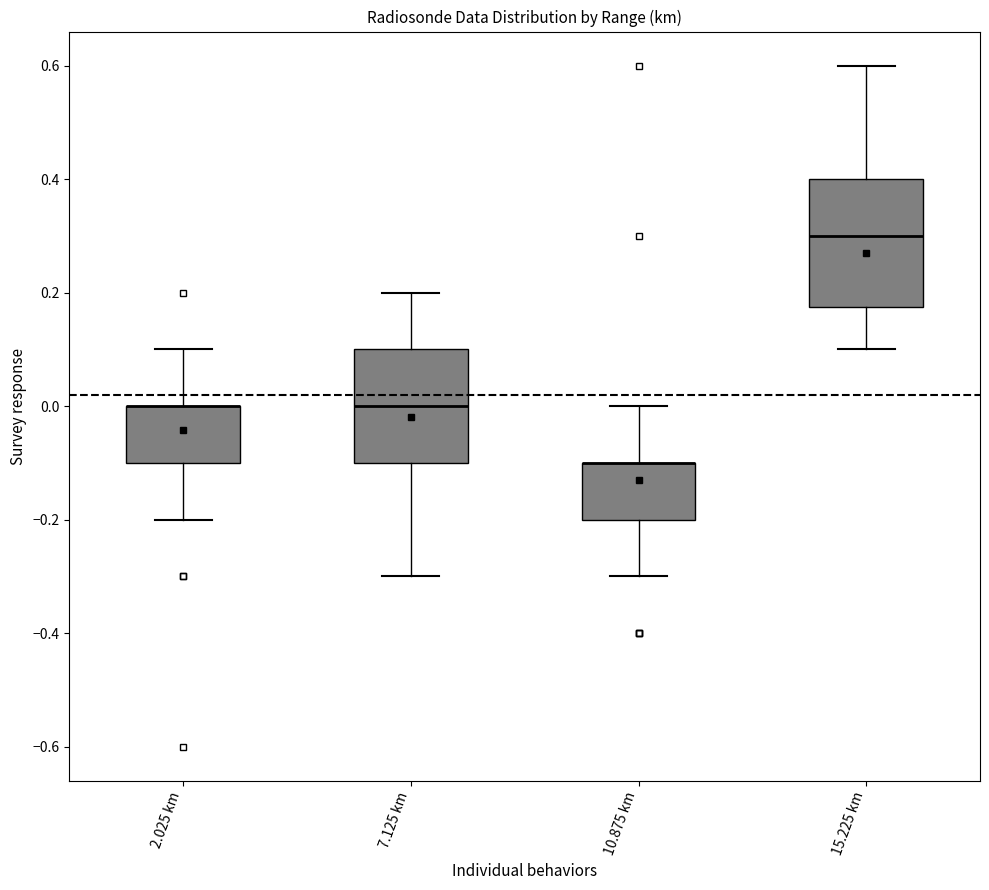

Reading left to right, read every box against the y-axis: the position of its median line, the range the box covers, and the ends of its whiskers. The values are not printed on the chart, so give them approximately, as read against the axis.

2.025 km: median 0.00 (drawn on the box's upper edge), box -0.10 to 0.00, whiskers -0.20 to 0.10
7.125 km: median 0.00, box -0.10 to 0.10, whiskers -0.30 to 0.20
10.875 km: median -0.10 (drawn on the box's upper edge), box -0.20 to -0.10, whiskers -0.30 to 0.00
15.225 km: median 0.30, box 0.18 to 0.40, whiskers 0.10 to 0.60